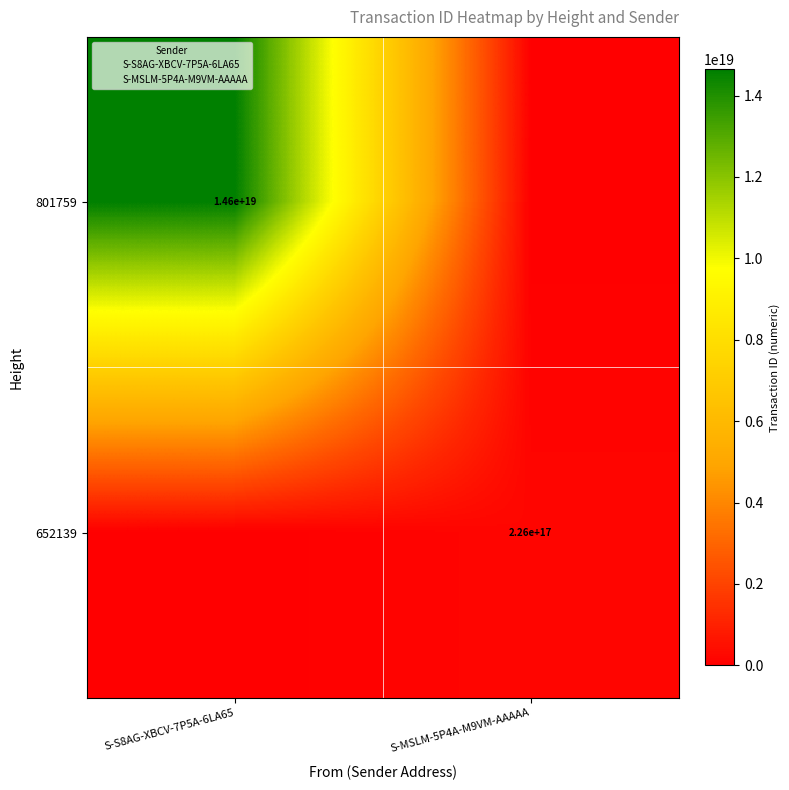

The 801759 series shows 8559702285798773760 at S-MSLM-5P4A-M9VM-AAAAA. True or false?

False